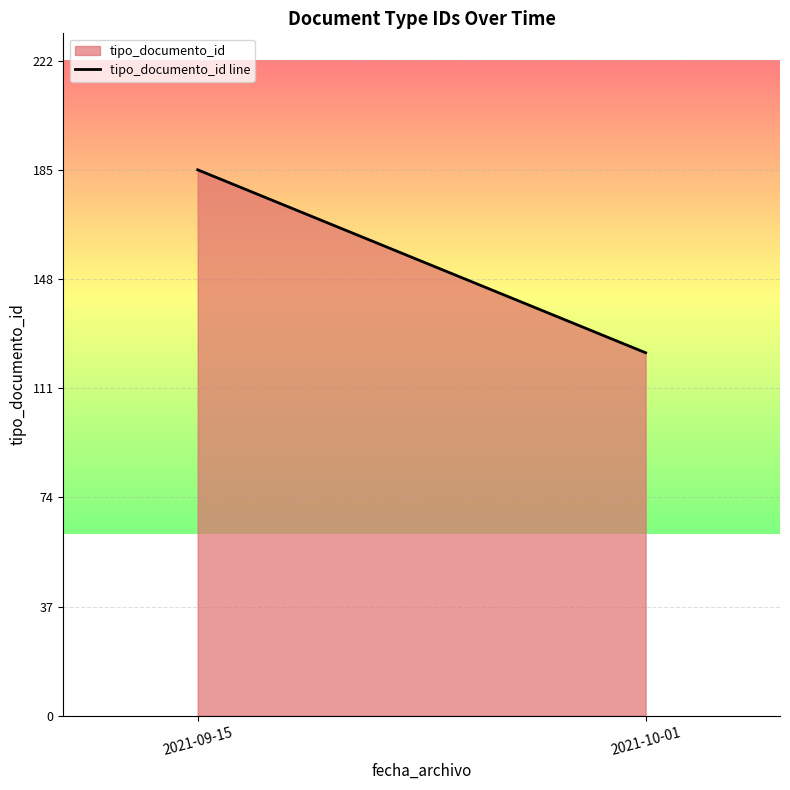

Reading left to right, what are all the values shown in this chart?

185	123